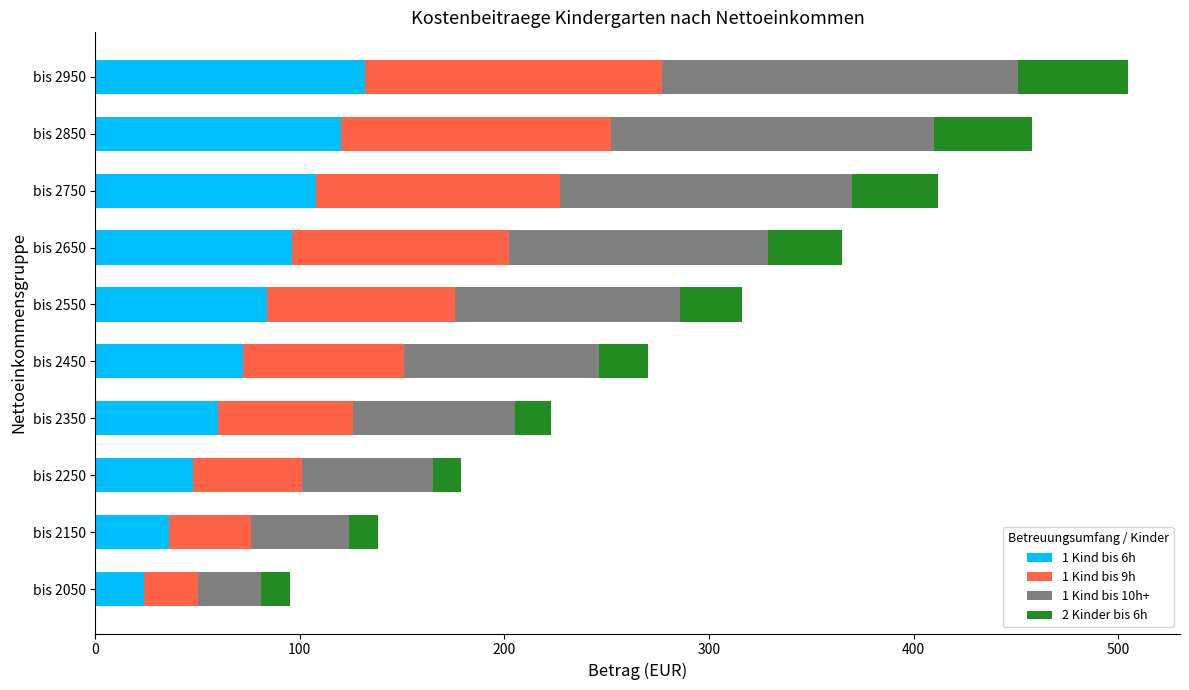

What is the maximum value for 1 Kind bis 6h?

132